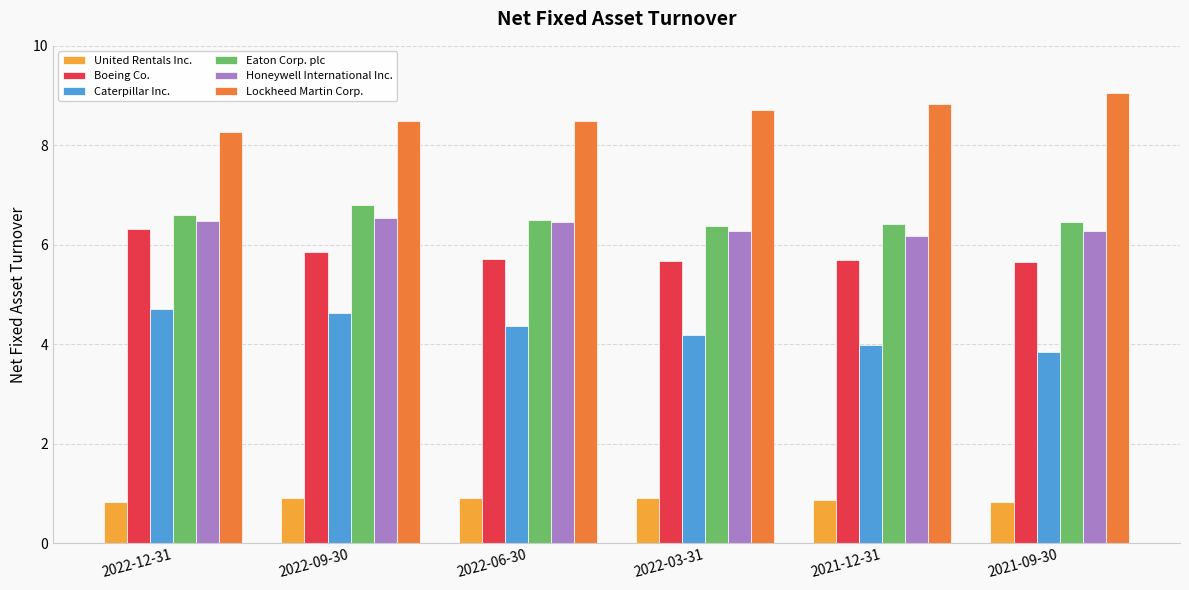

What value does the Honeywell International Inc. series have at 2022-12-31?

6.5